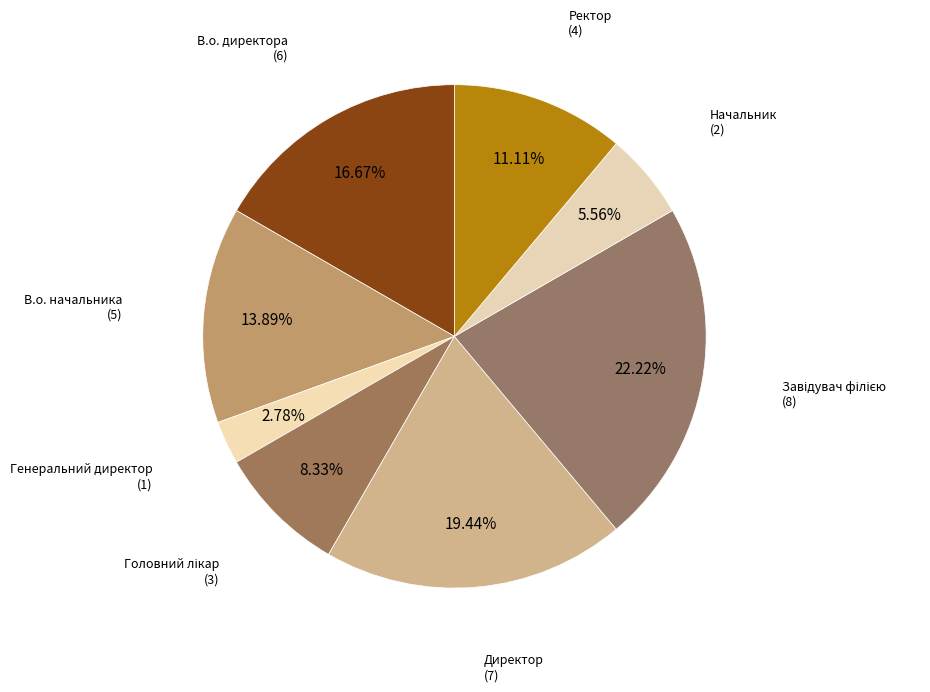

How many segments does this pie chart have?

8